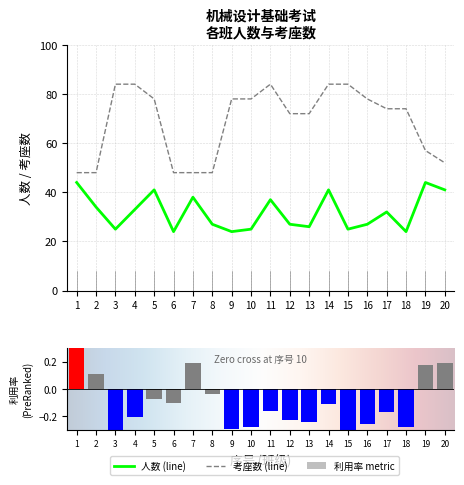

How many values in the 考座数 series are below 74?

9